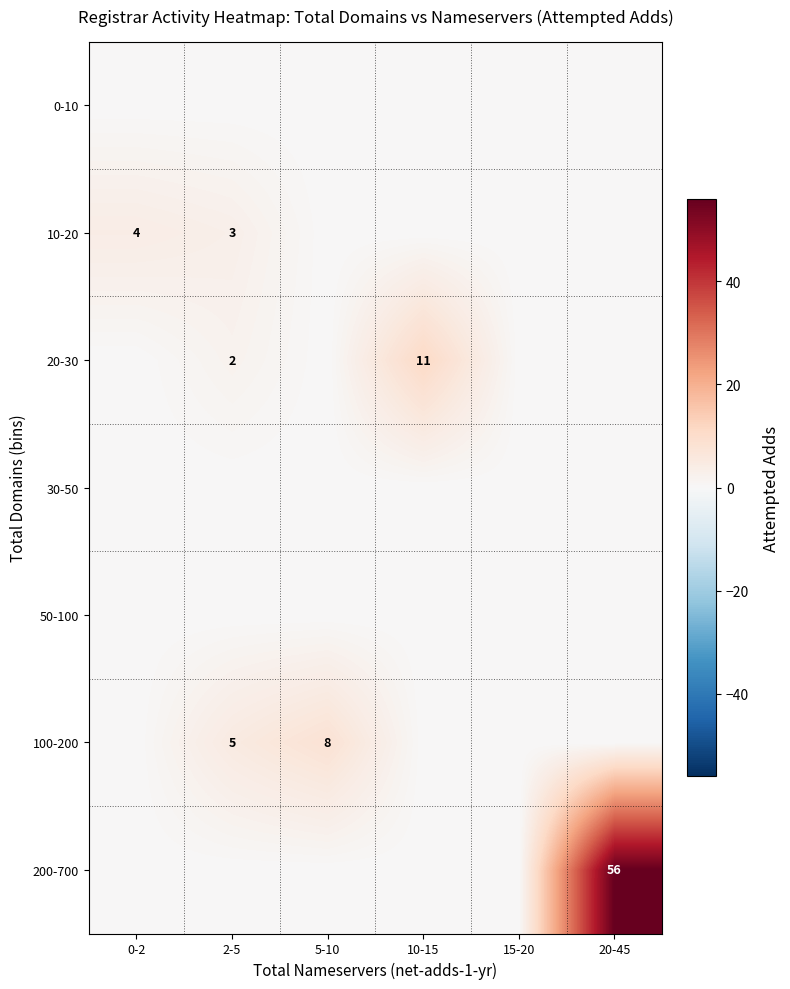

The value of 20-30 at 10-15 is 4. True or false?

False